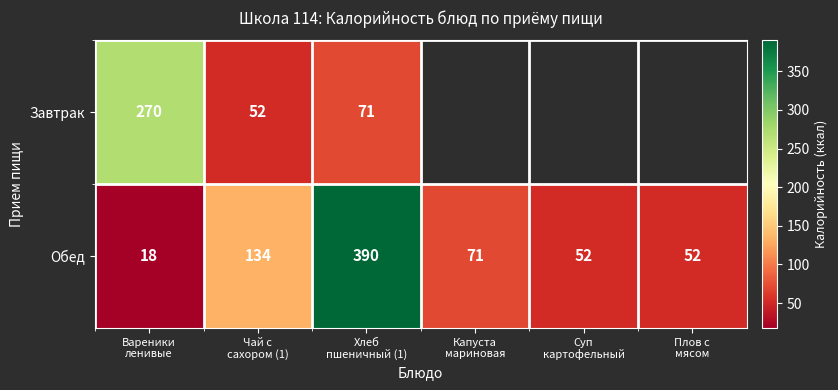

What is the difference between the second highest and second lowest values in the Обед series?

82